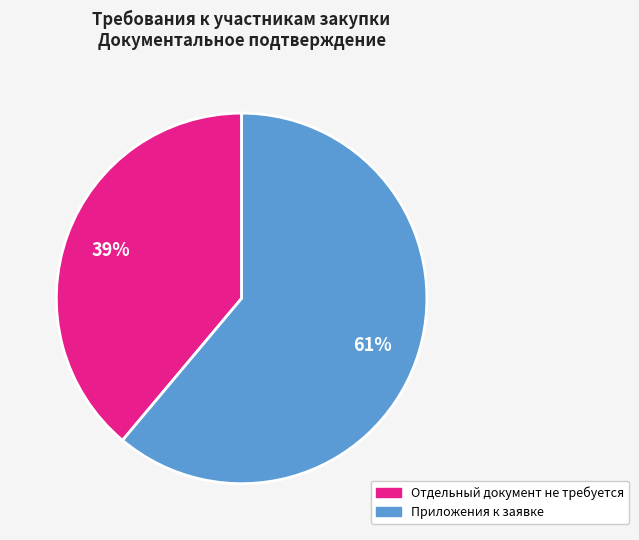

To the nearest percent, what is the average slice percentage?

50%